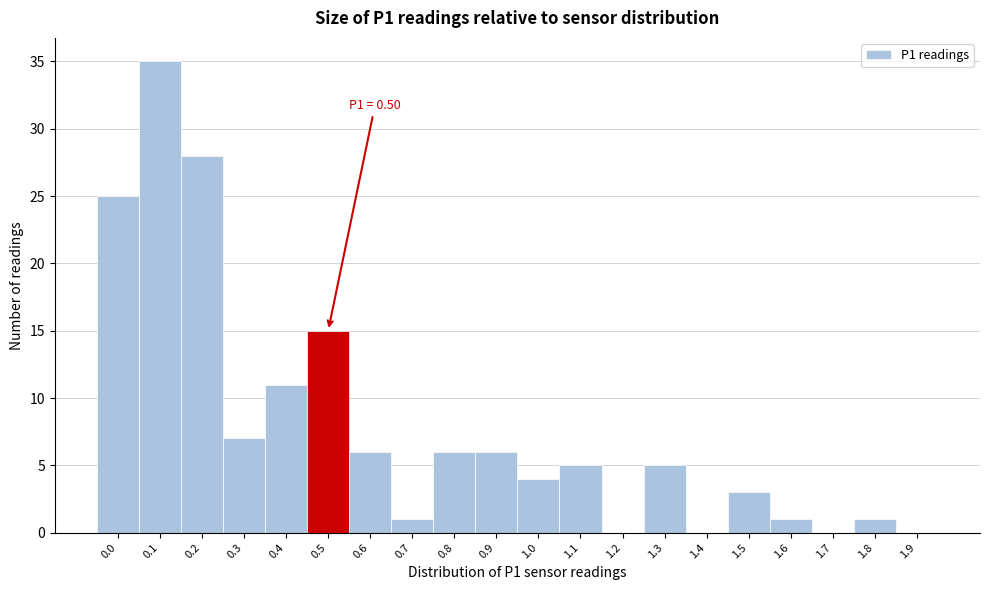

Reading left to right, transcribe all the data shown in this chart.

0.0=25	0.1=35	0.2=28	0.3=7	0.4=11	0.5=15	0.6=6	0.7=1	0.8=6	0.9=6	1.0=4	1.1=5	1.2=0	1.3=5	1.4=0	1.5=3	1.6=1	1.7=0	1.8=1	1.9=0